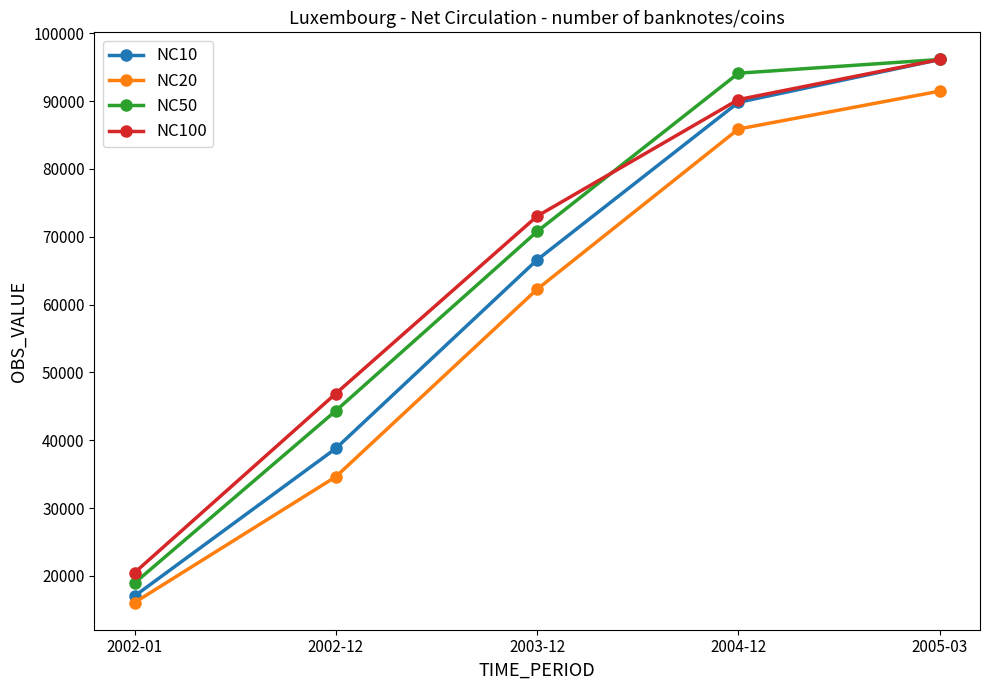

What is the label of the 3rd point from the left?

2003-12